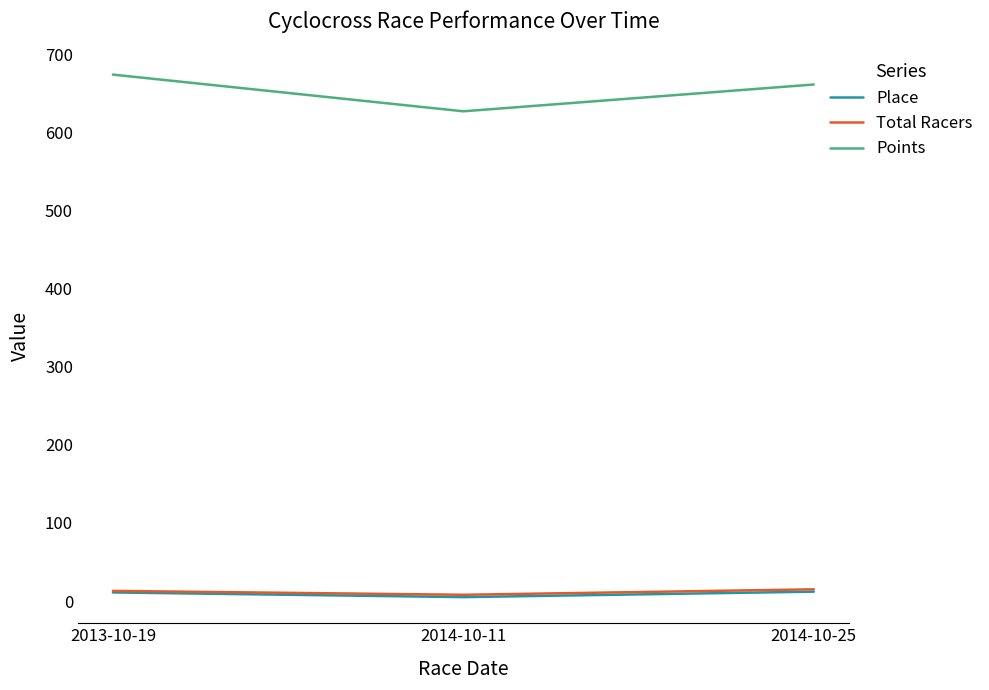

Is it true that Points equals 674.6 at 2013-10-19?

True